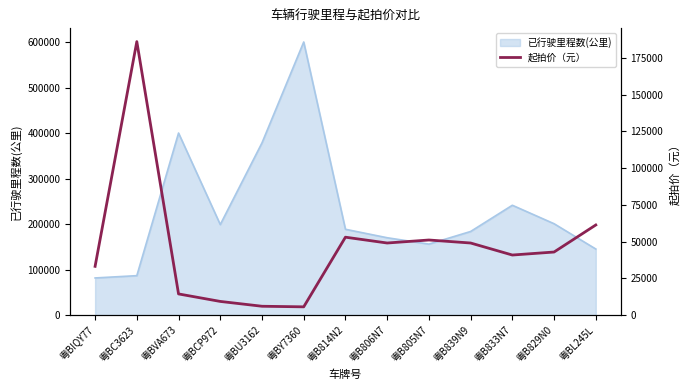

What is the minimum value for 已行驶里程数(公里)?

81654